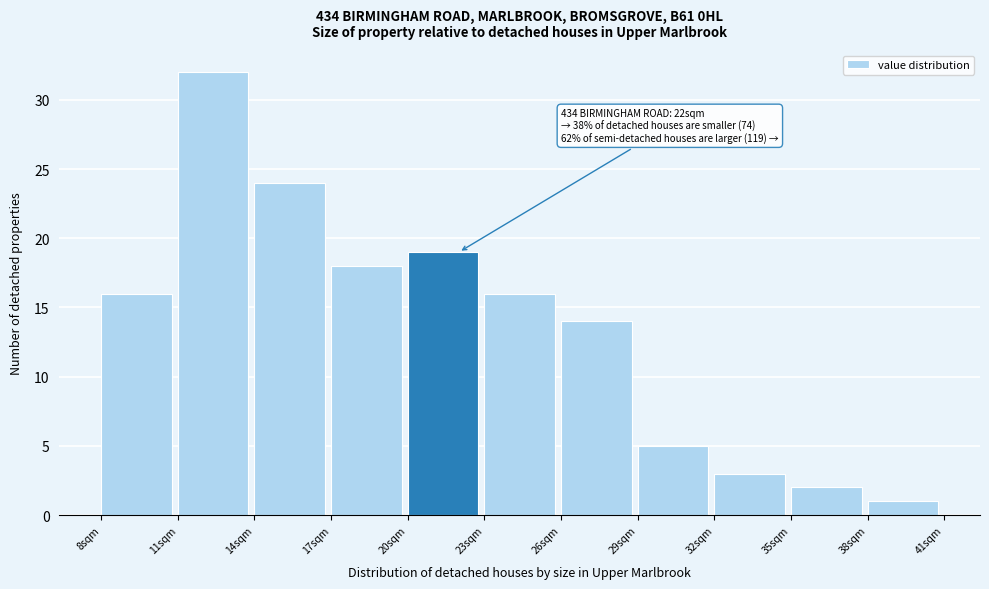

Over which range of the x-axis is the bar tallest?

11 to 14